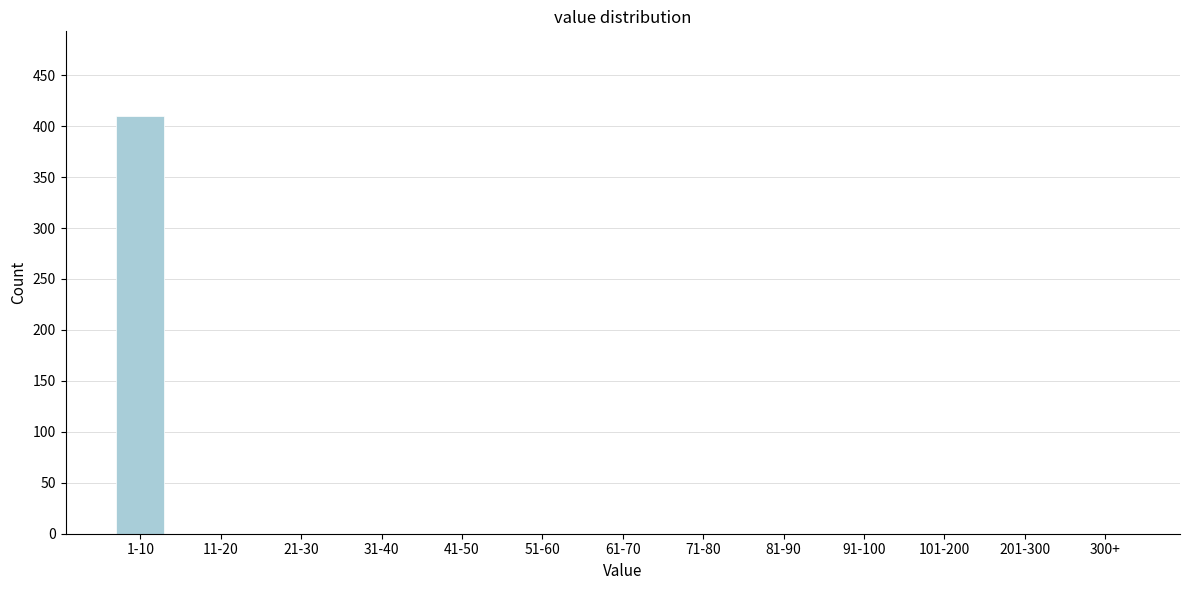

Reading left to right, transcribe all the data shown in this chart.

1-10=410	11-20=0	21-30=0	31-40=0	41-50=0	51-60=0	61-70=0	71-80=0	81-90=0	91-100=0	101-200=0	201-300=0	300+=0